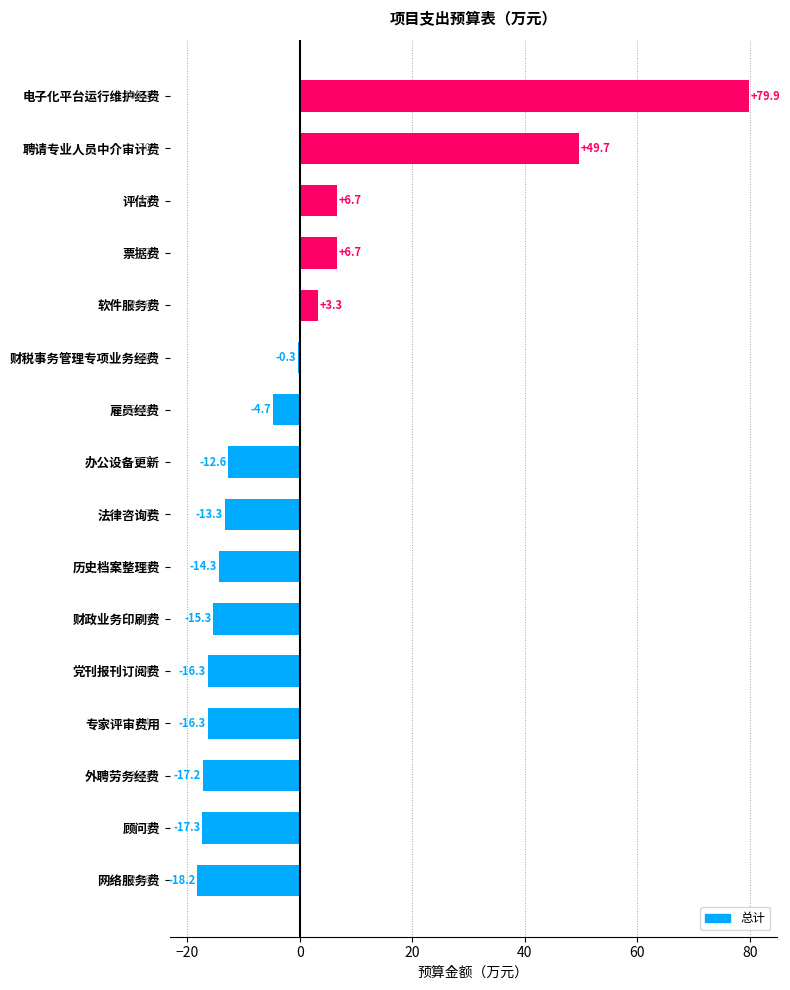

Between 法律咨询费 and 评估费, which is larger?

评估费